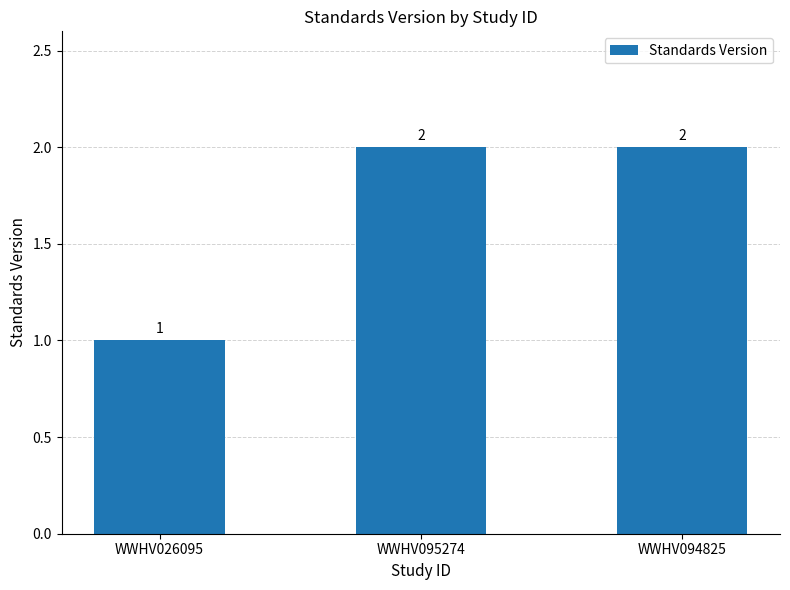

What is the average value?

2